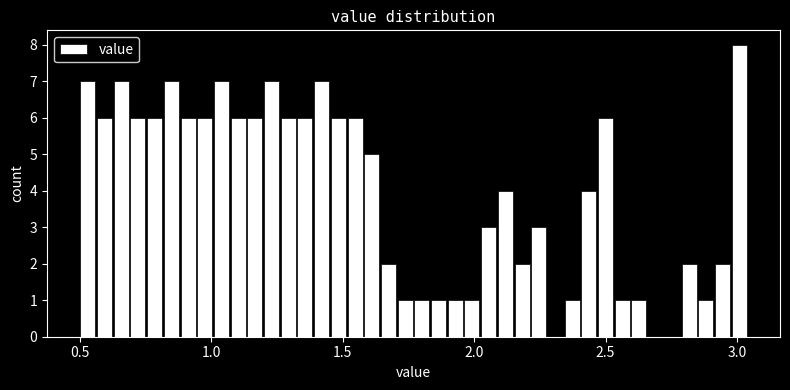

Around what value on the x-axis is the tallest bar? Give the approximate position of its centre, as read against the axis.

3.00